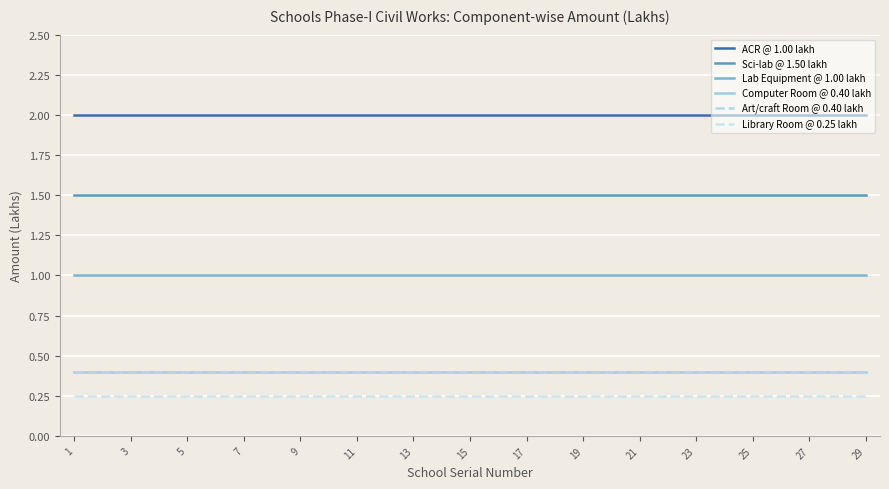

True or false: Library Room @ 0.25 lakh and Computer Room @ 0.40 lakh intersect in this chart.

False